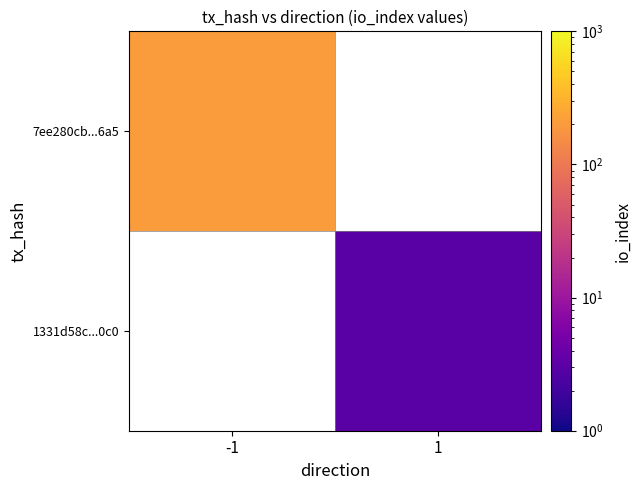

List the series in order of their peak value, highest first.

7ee280cb...6a5, 1331d58c...0c0